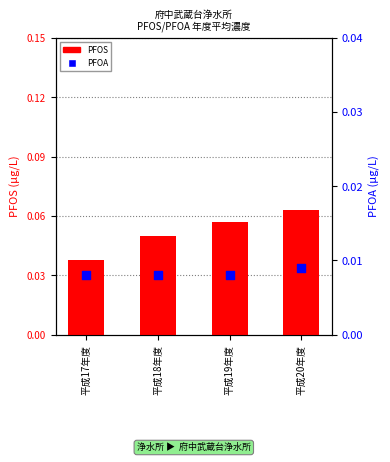

Is the value of PFOS at 平成18年度 greater than the value of PFOA at 平成19年度?

Yes